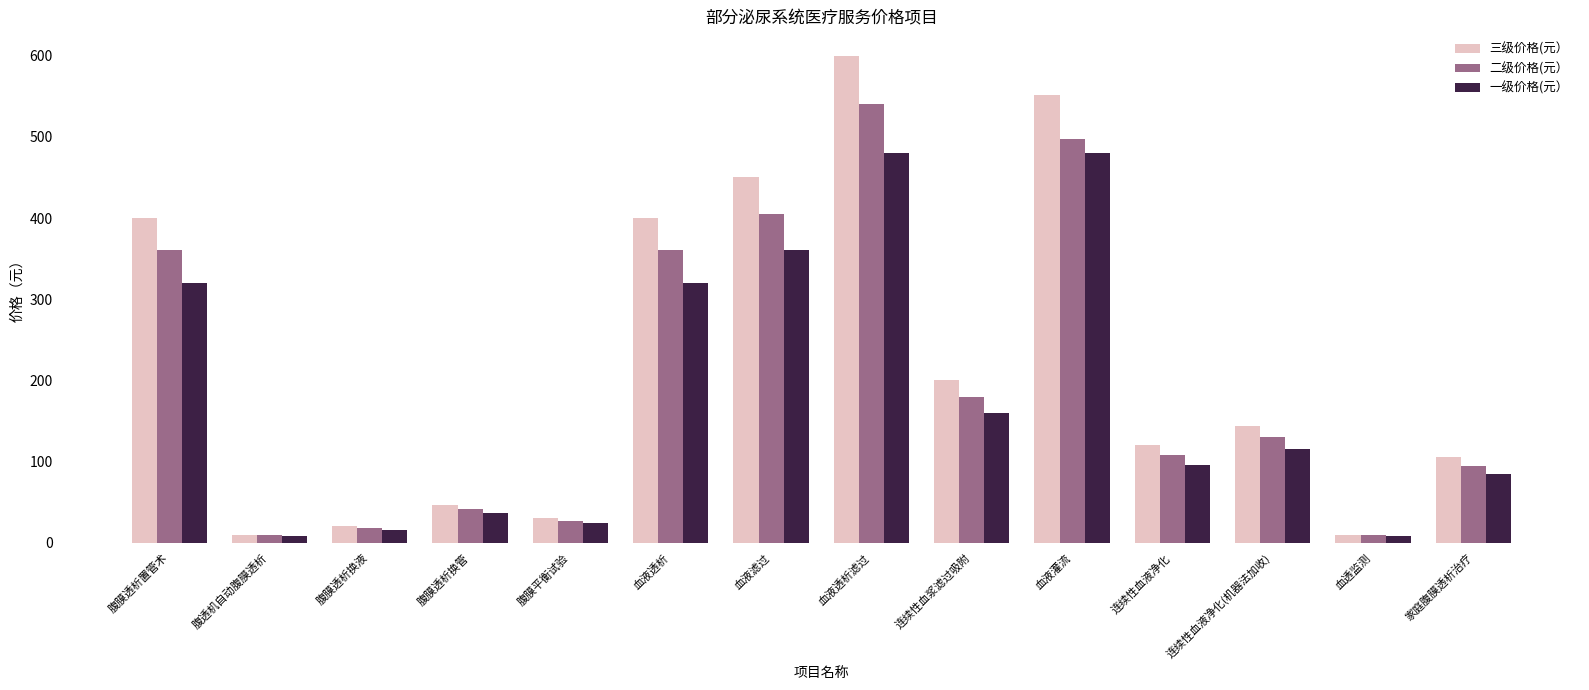

Reading left to right, list all the values displayed in this chart.

三级价格(元）: 腹膜透析置管术=400.0	腹透机自动腹膜透析=10.0	腹膜透析换液=20.0	腹膜透析换管=46.0	腹膜平衡试验=30.0	血液透析=400.0	血液滤过=450.0	血液透析滤过=600.0	连续性血浆滤过吸附=200.0	血液灌流=552.0	连续性血液净化=120.0	连续性血液净化(机器法加收)=144.0	血透监测=10.0	家庭腹膜透析治疗=105.0
二级价格(元）: 腹膜透析置管术=360.0	腹透机自动腹膜透析=9.0	腹膜透析换液=18.0	腹膜透析换管=41.0	腹膜平衡试验=27.0	血液透析=360.0	血液滤过=405.0	血液透析滤过=540.0	连续性血浆滤过吸附=180.0	血液灌流=497.0	连续性血液净化=108.0	连续性血液净化(机器法加收)=129.6	血透监测=9.0	家庭腹膜透析治疗=94.5
一级价格(元）: 腹膜透析置管术=320.0	腹透机自动腹膜透析=8.0	腹膜透析换液=16.0	腹膜透析换管=36.8	腹膜平衡试验=24.0	血液透析=320.0	血液滤过=360.0	血液透析滤过=480.0	连续性血浆滤过吸附=160.0	血液灌流=480.0	连续性血液净化=96.0	连续性血液净化(机器法加收)=115.0	血透监测=8.0	家庭腹膜透析治疗=84.0